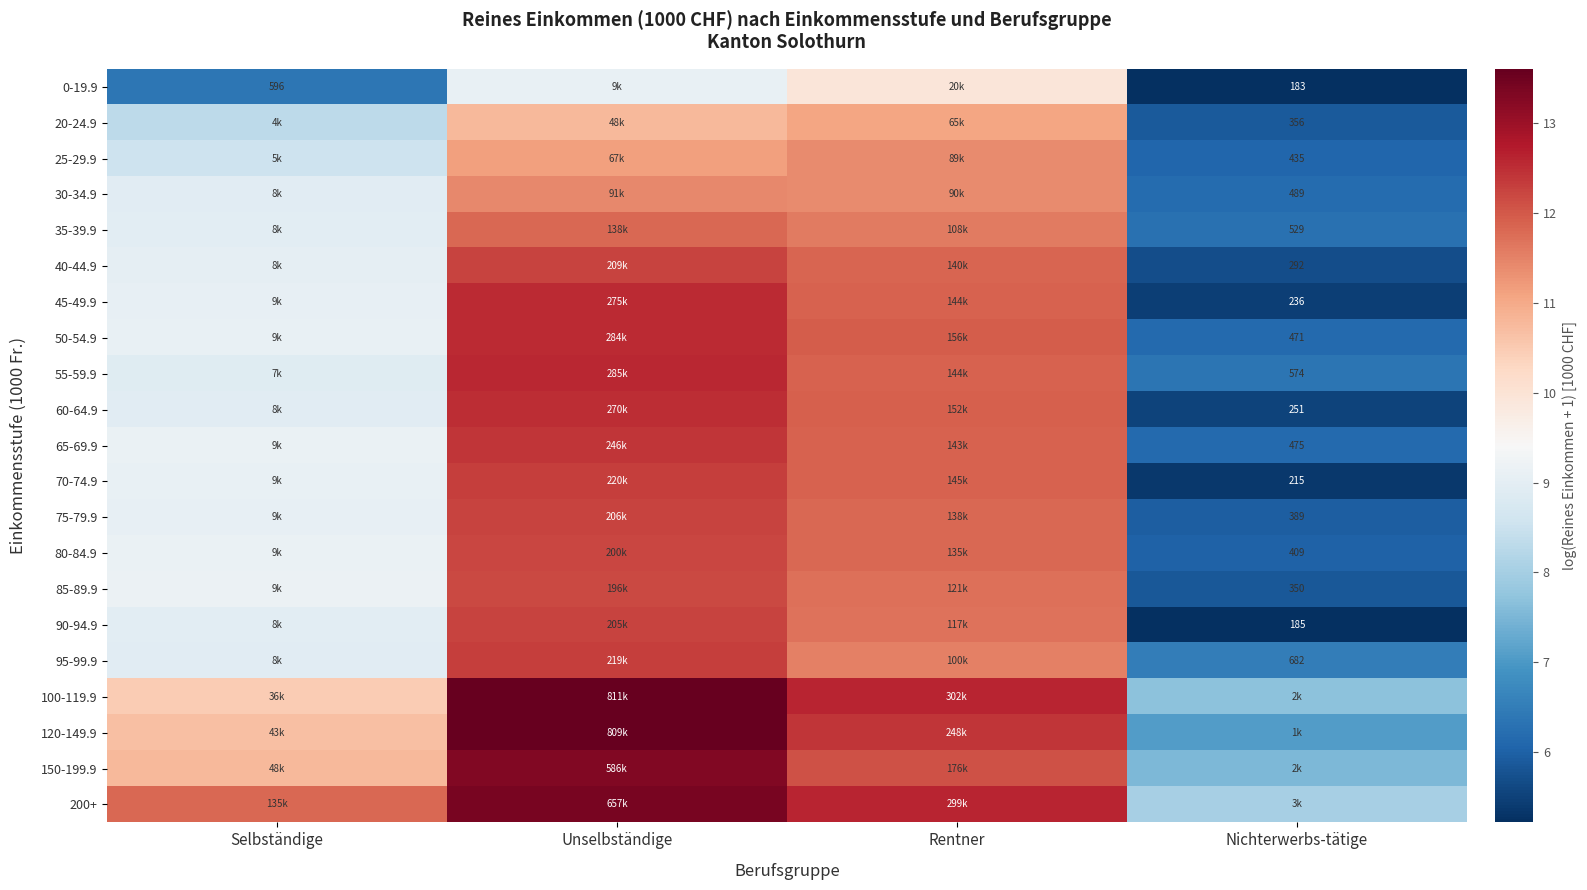

True or false: 90-94.9 has a value of 11.7 at Rentner.

True